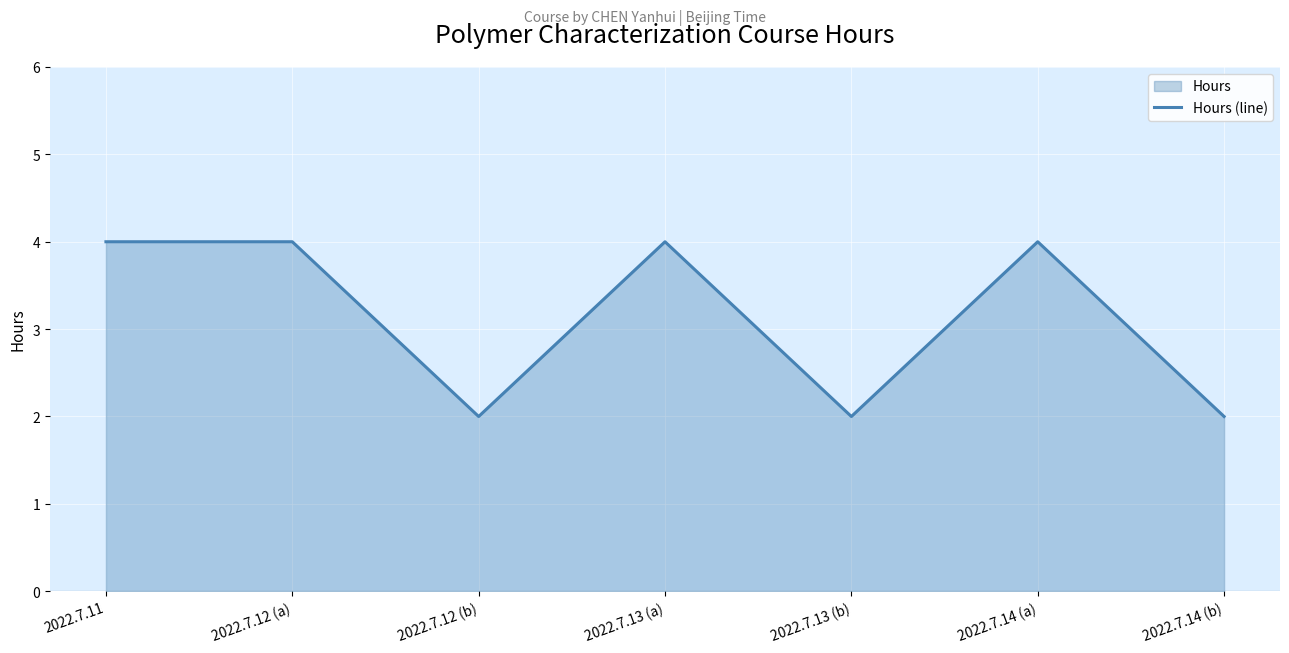

What is the label of the 6th point from the left?

2022.7.14 (a)